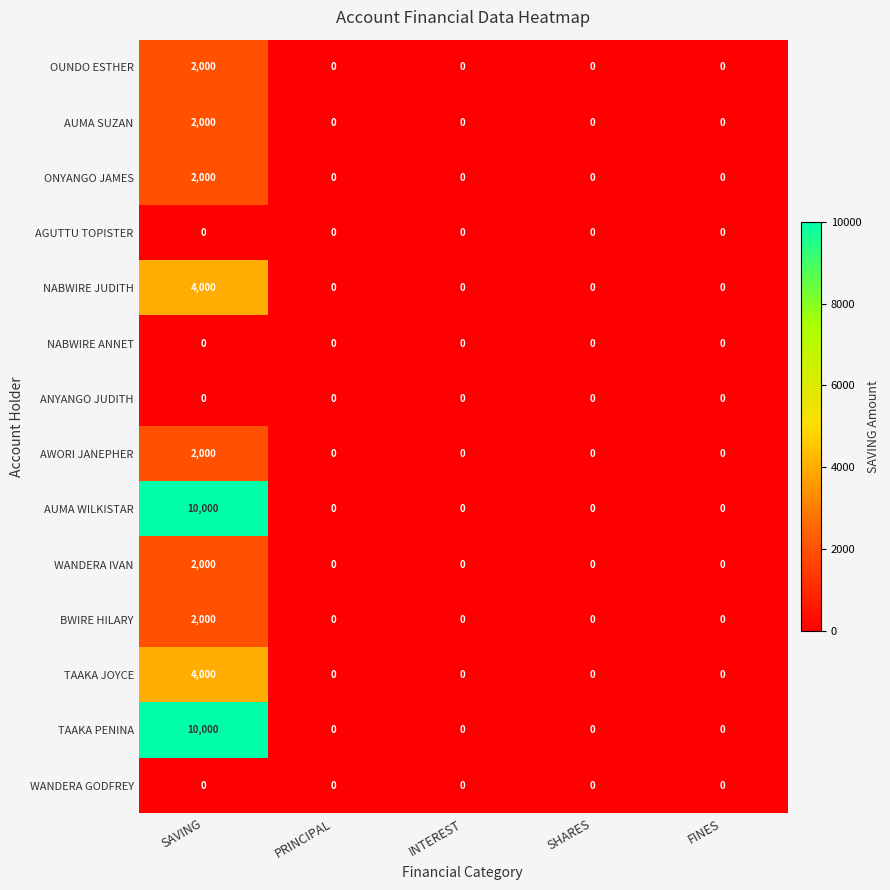

Is it true that ONYANGO JAMES equals -717 at FINES?

False